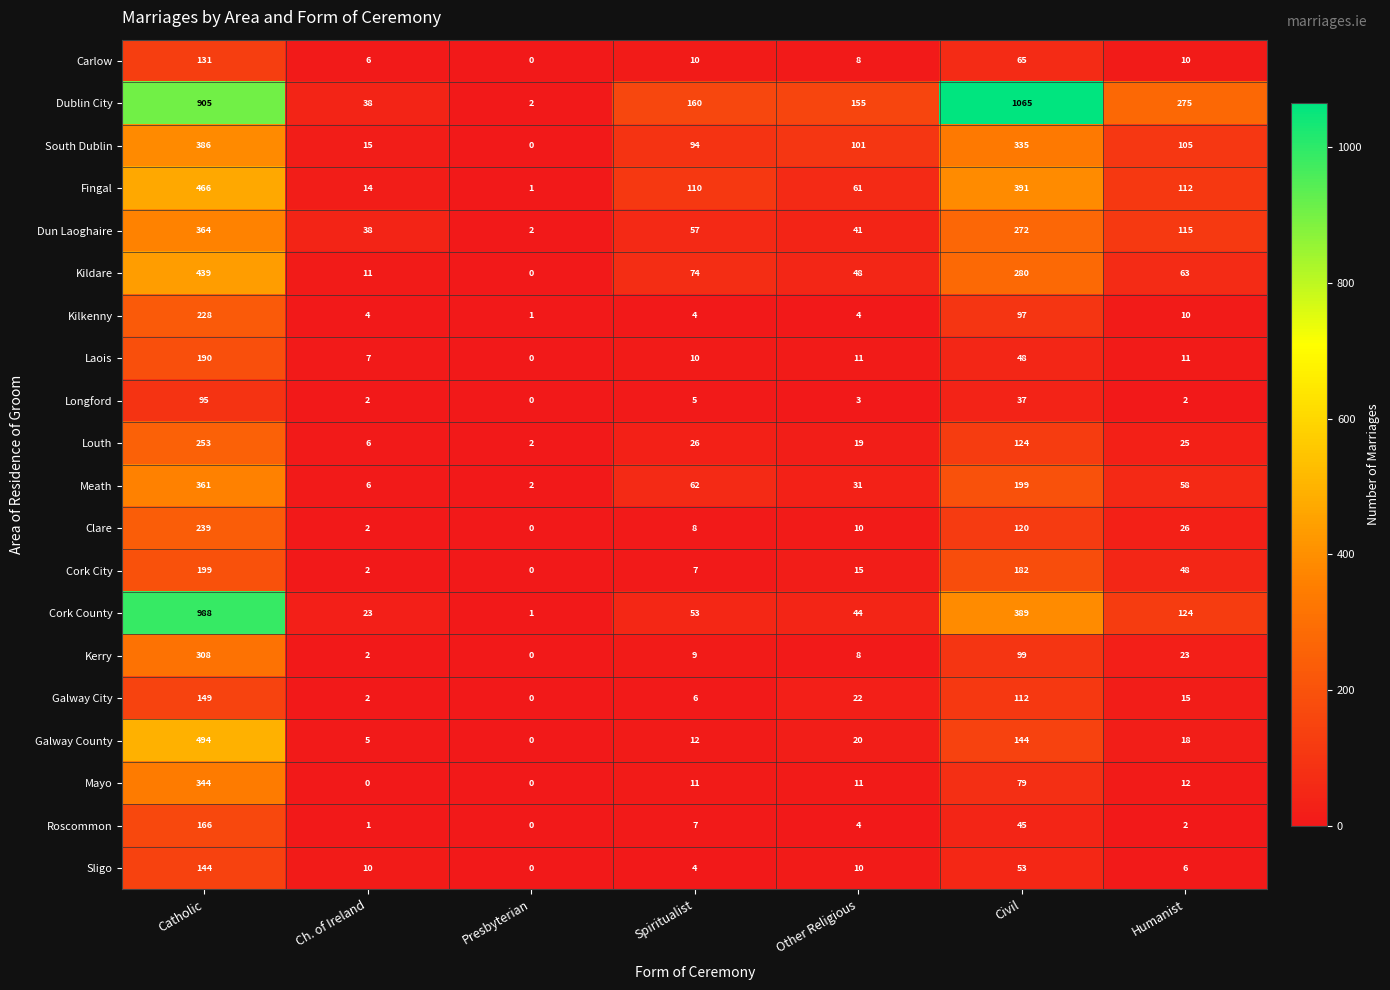

What is the difference between the second highest and second lowest values in the Cork City series?

180